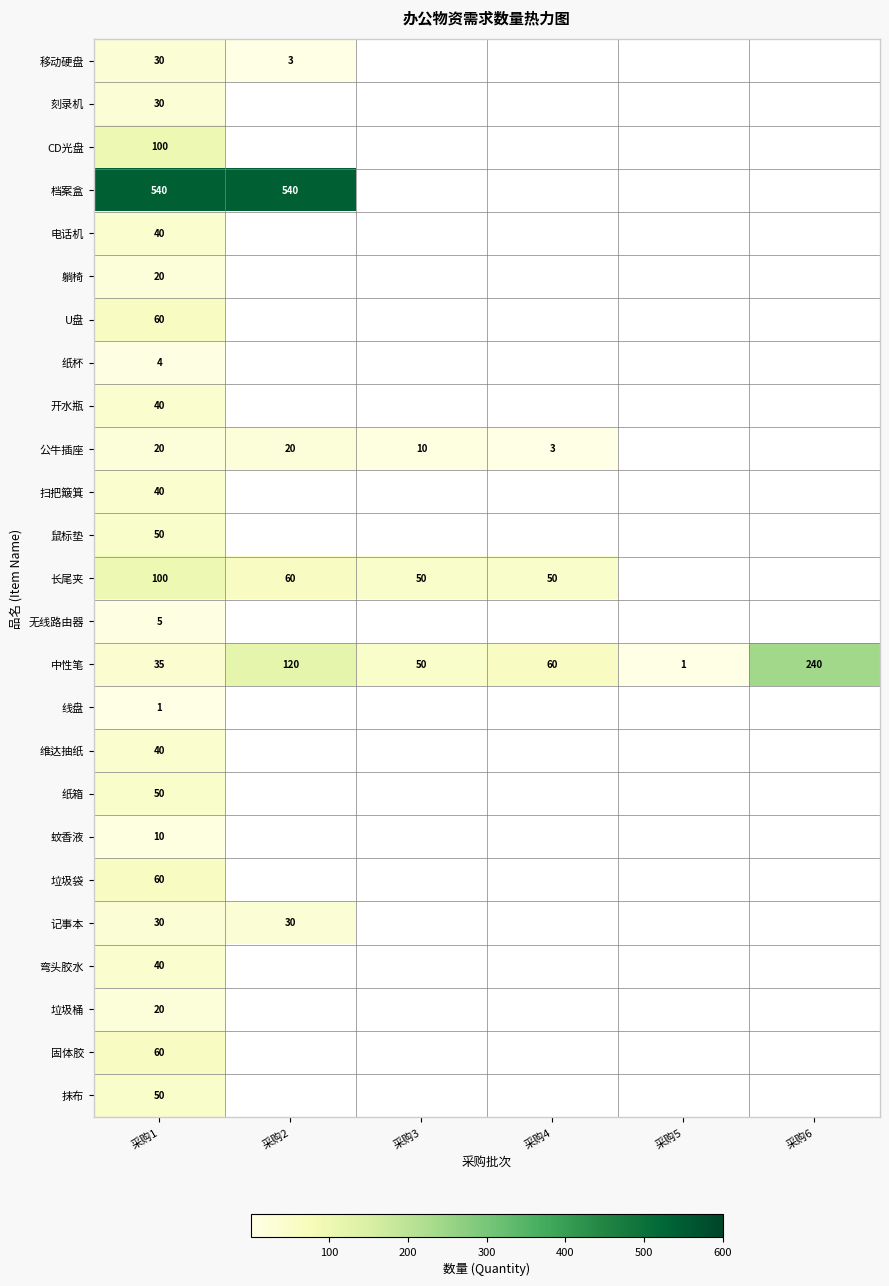

Where is 中性笔 nearest to the value 120?

采购2